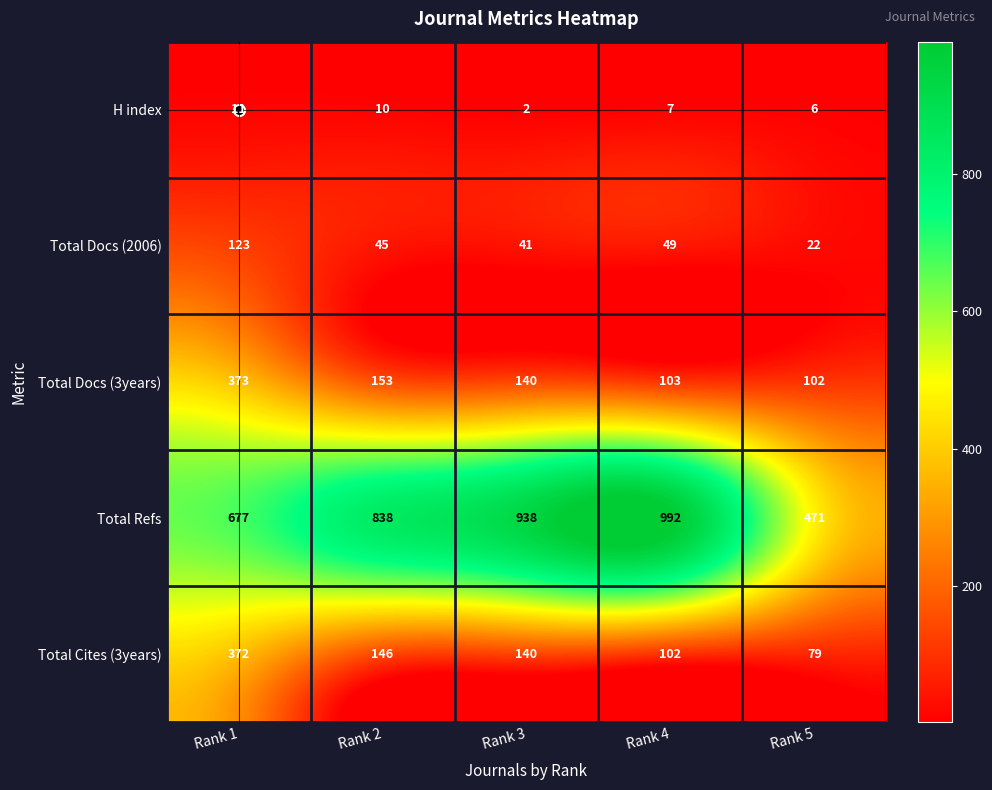

The value of Total Docs (2006) at Rank 4 is 34. True or false?

False